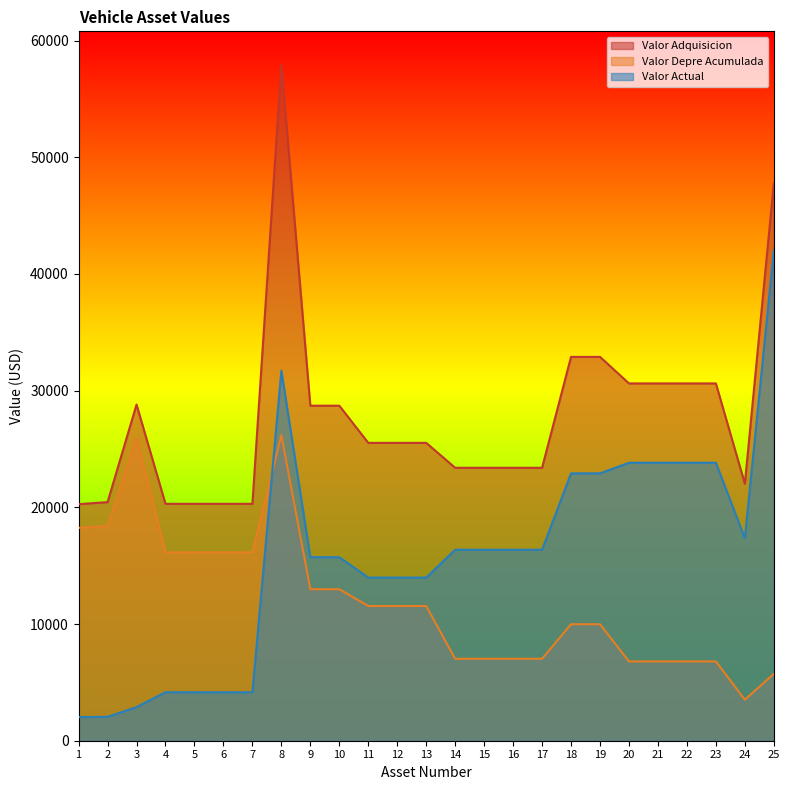

Where does the Valor Adquisicion series first go above 25524?

3